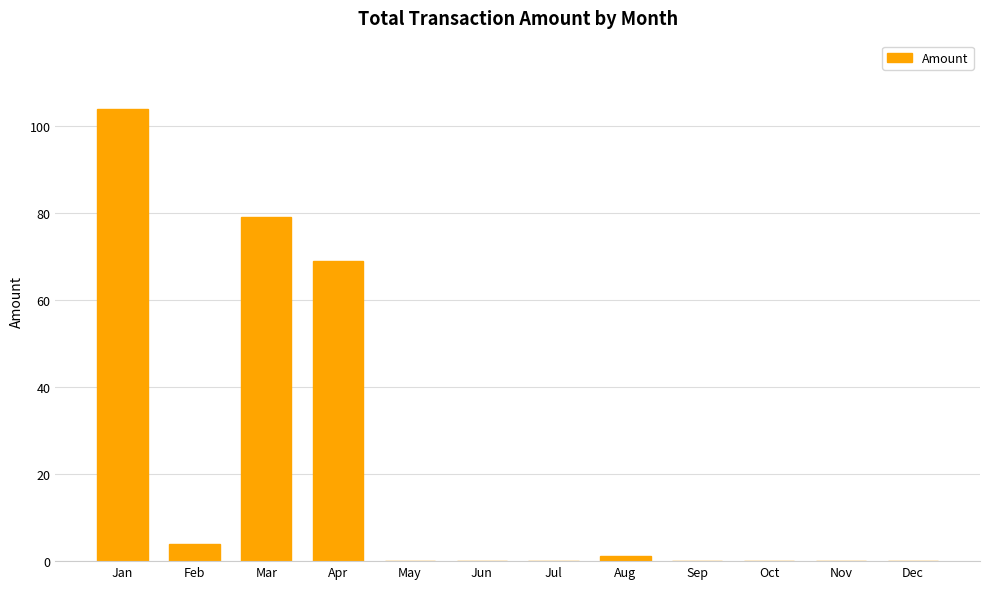

Between Jul and Mar, which is larger?

Mar